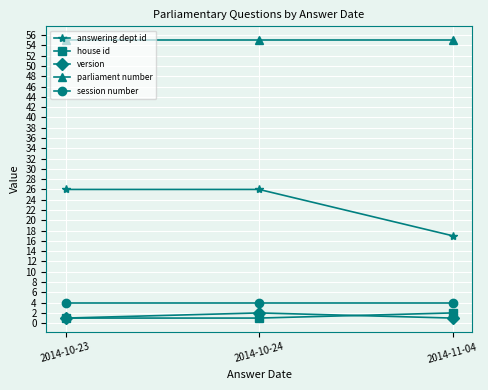

What is the value of the parliament number point at the 2nd from the left?

55